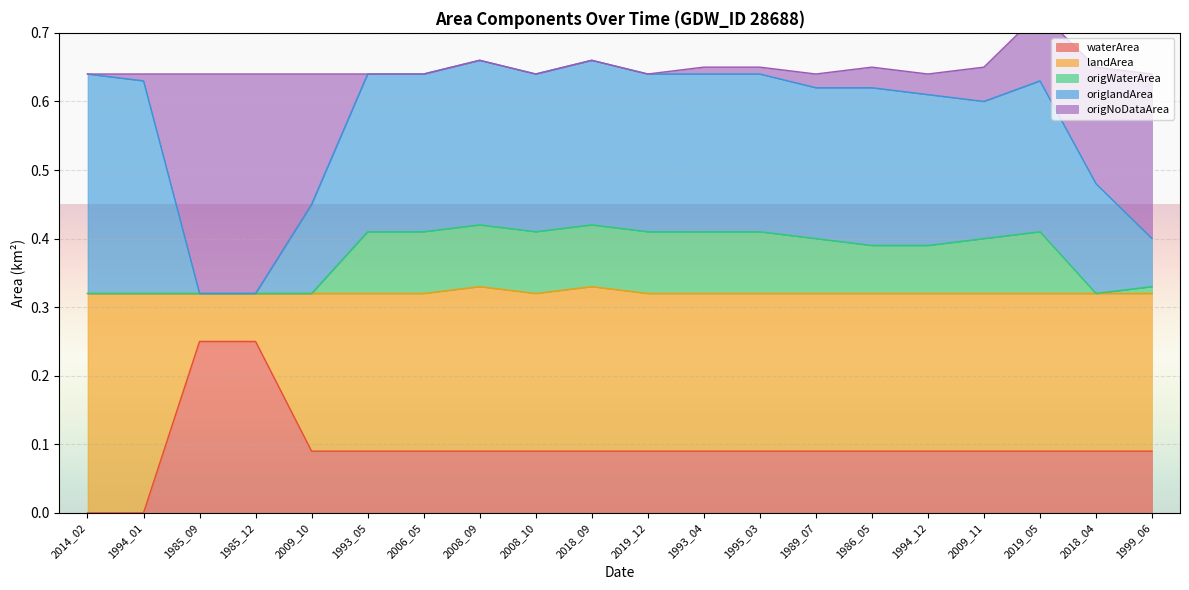

True or false: origNoDataArea and waterArea cross at least once.

False